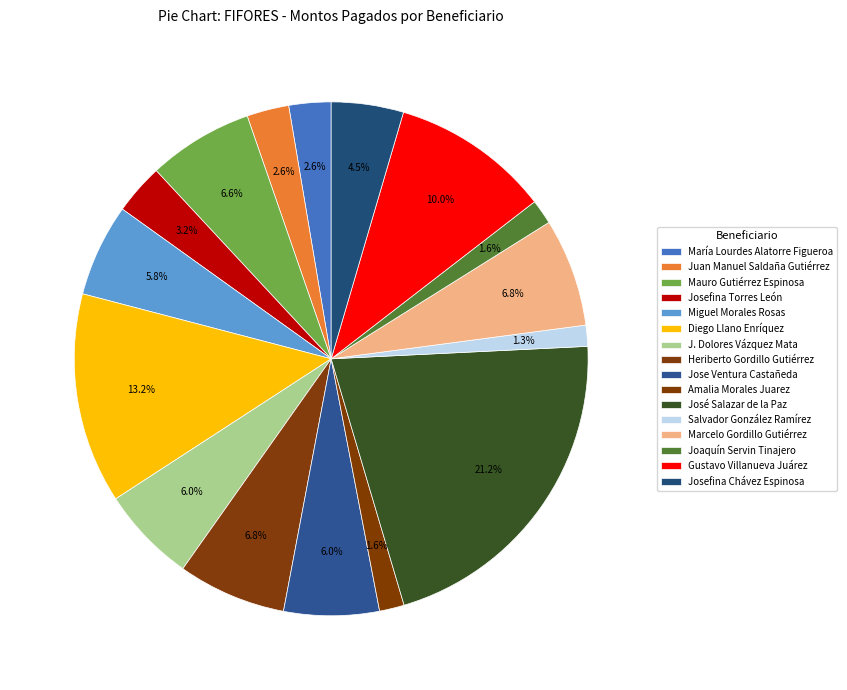

How many segments does this pie chart have?

16